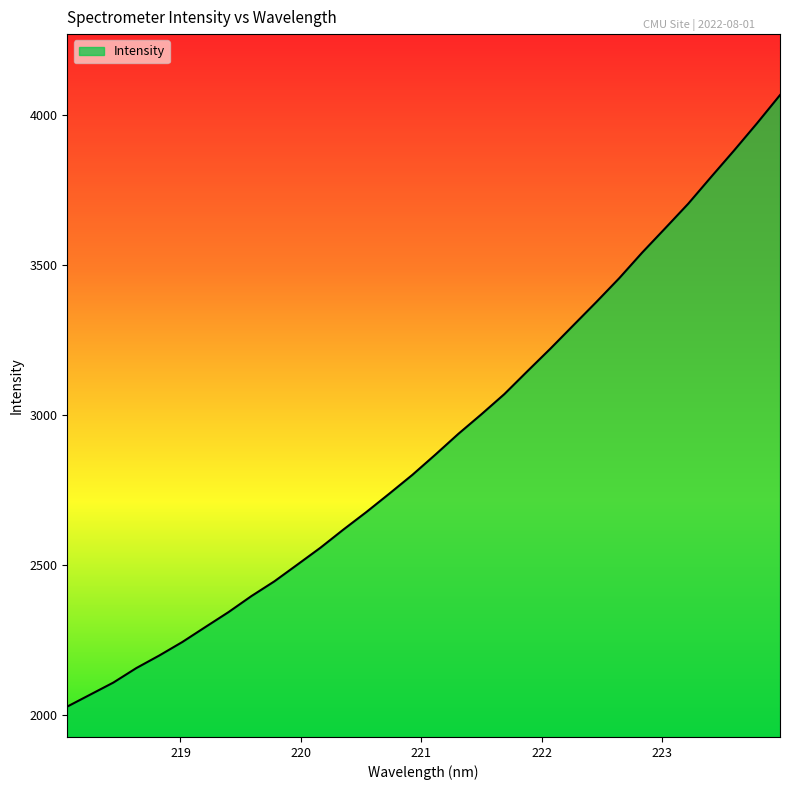

What is the difference between the maximum and minimum values?

2039.1